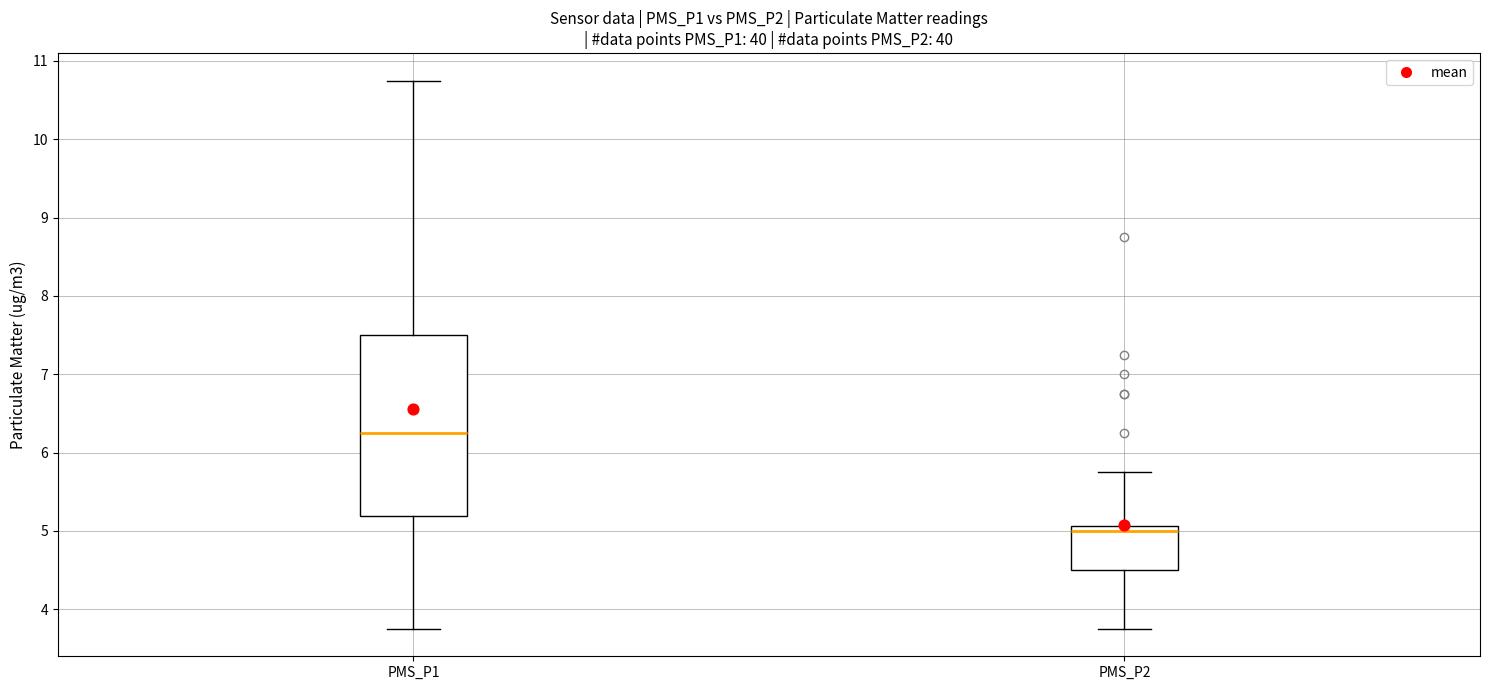

Comparing the boxes themselves (not the whiskers), which one is the tallest?

PMS_P1